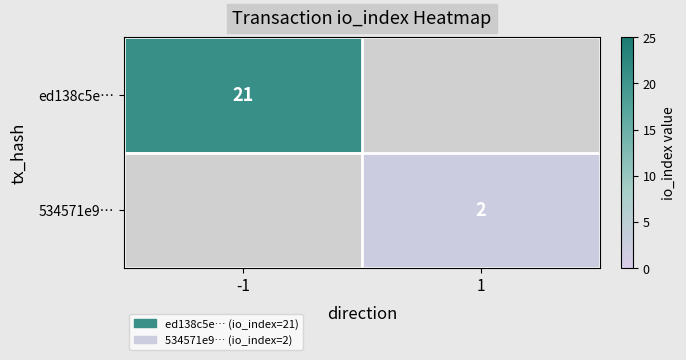

Is it true that ed138c5e… equals 31 at -1?

False